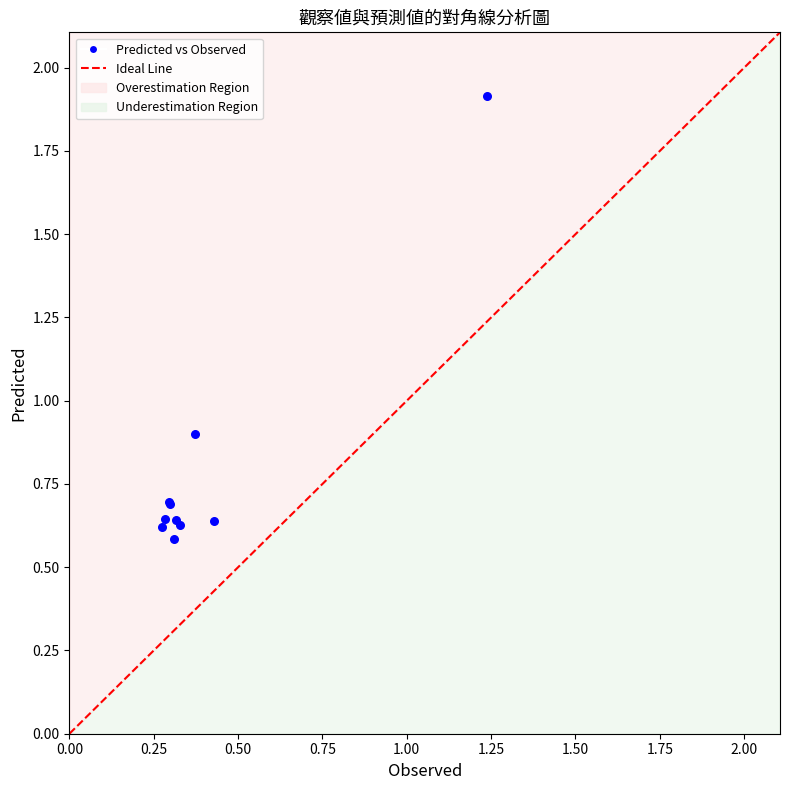

What Y value in the scatter plot is closest to 1?

0.9